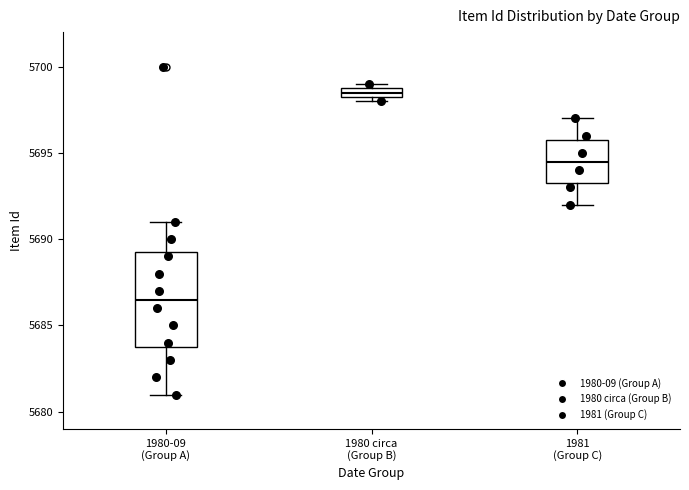

Which box is the tallest, from its lower edge to its upper edge?

1980-09 (Group A)